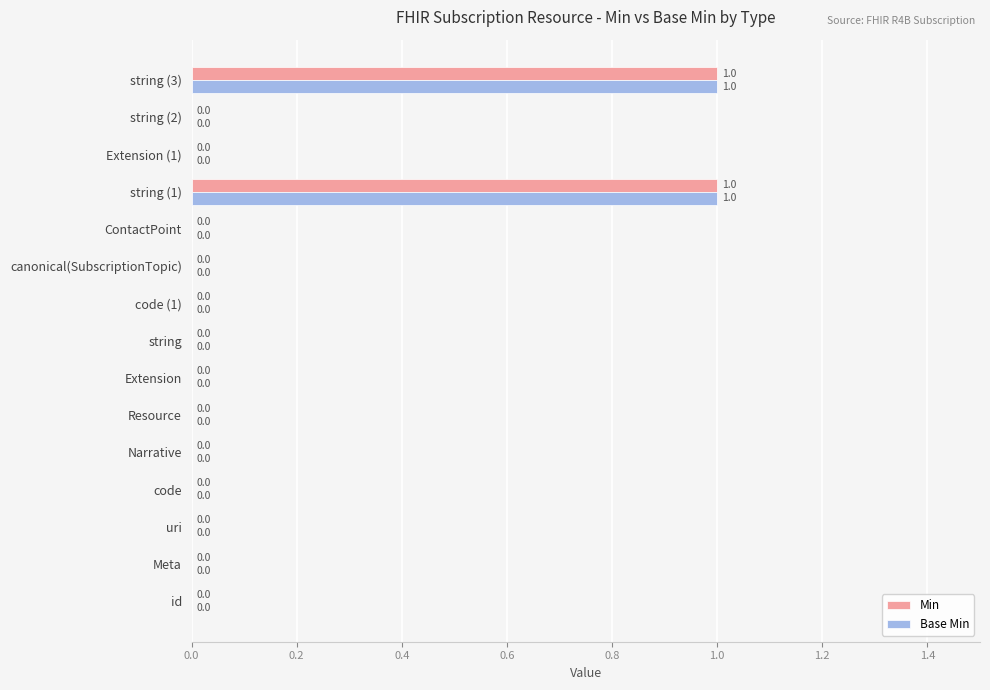

The value of Min at ContactPoint is 0. True or false?

True